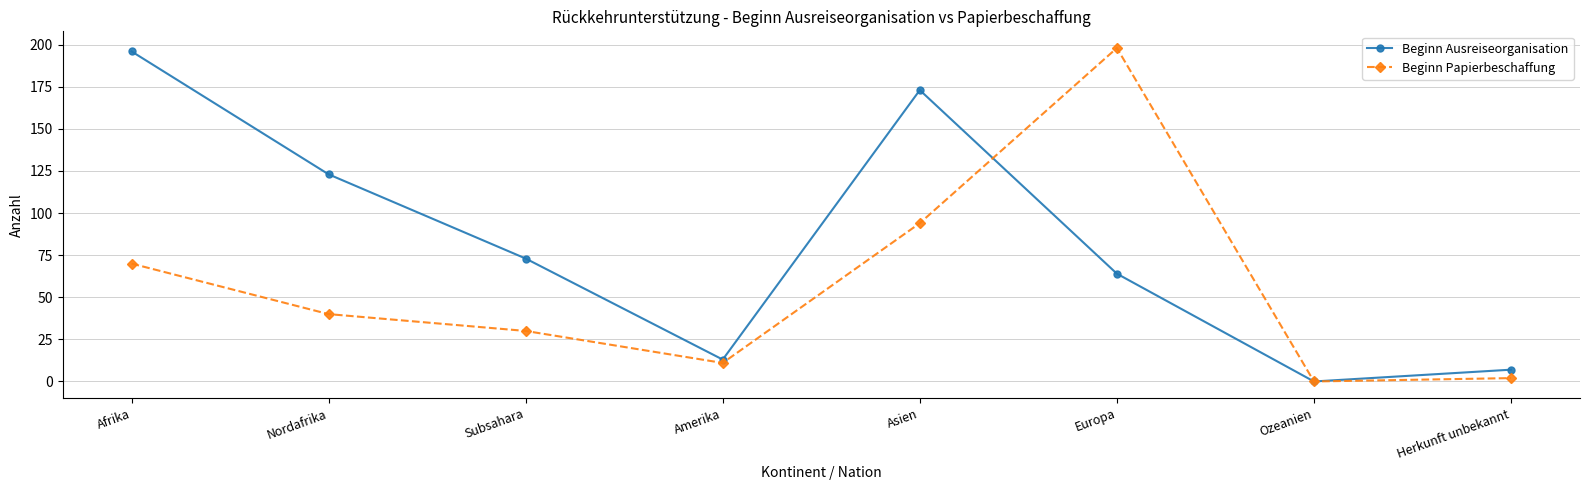

What are all the series names shown in the legend?

Beginn Ausreiseorganisation, Beginn Papierbeschaffung